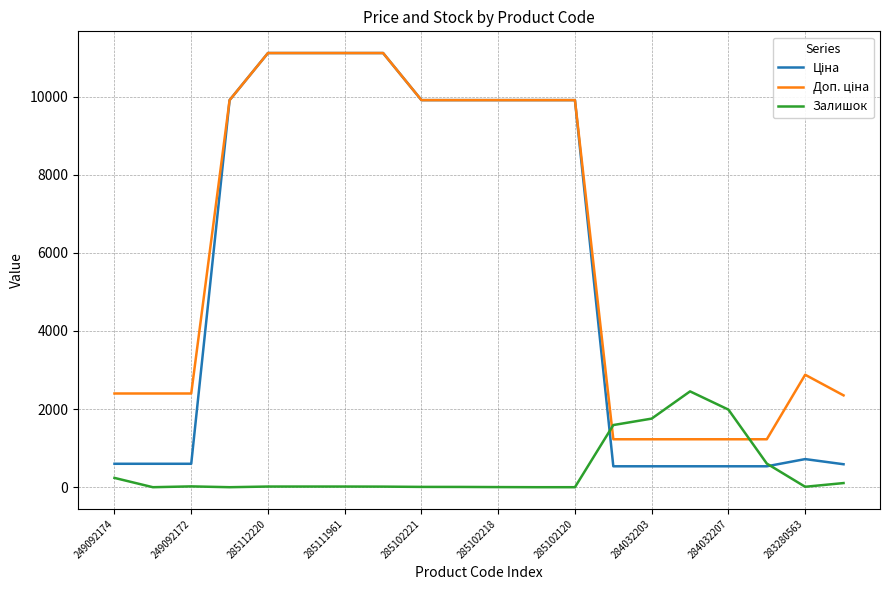

What is the greatest value displayed?

11113.6